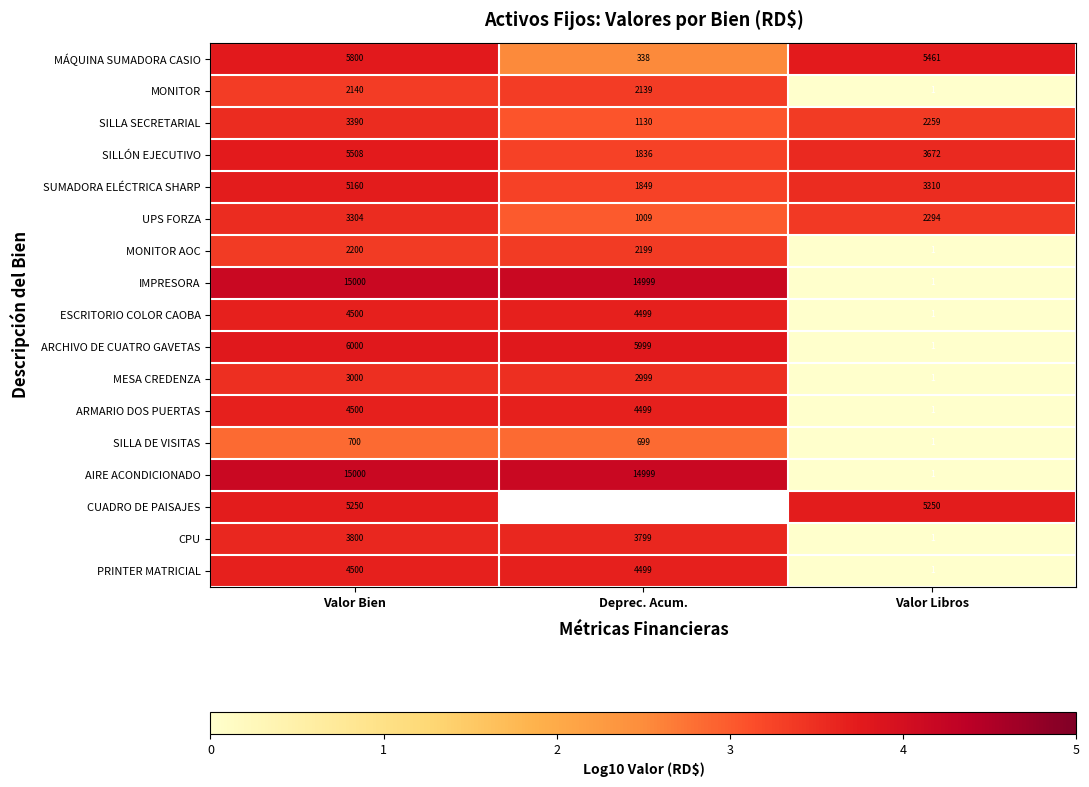

Is the value of SILLA DE VISITAS at Deprec. Acum. greater than the value of IMPRESORA at Deprec. Acum.?

No